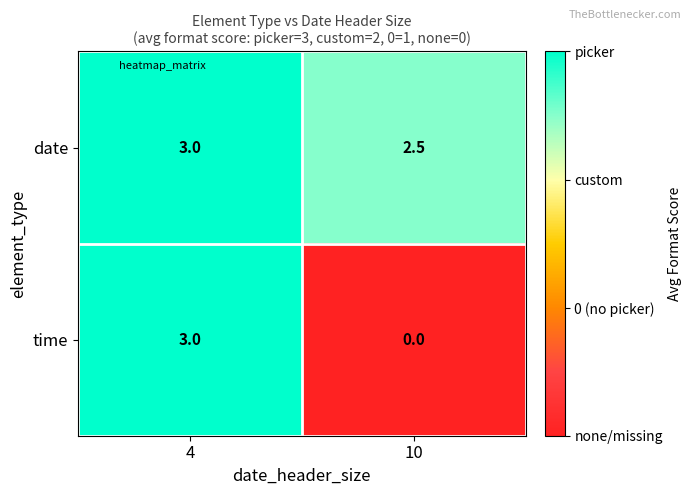

Which series has the largest range (max minus min)?

time